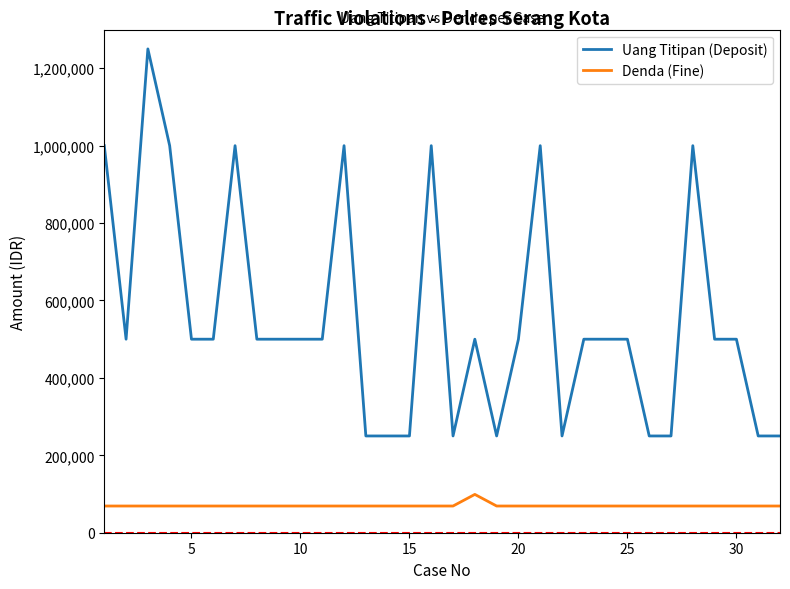

Rank the series by their average value, from lowest to highest.

Denda (Fine), Uang Titipan (Deposit)